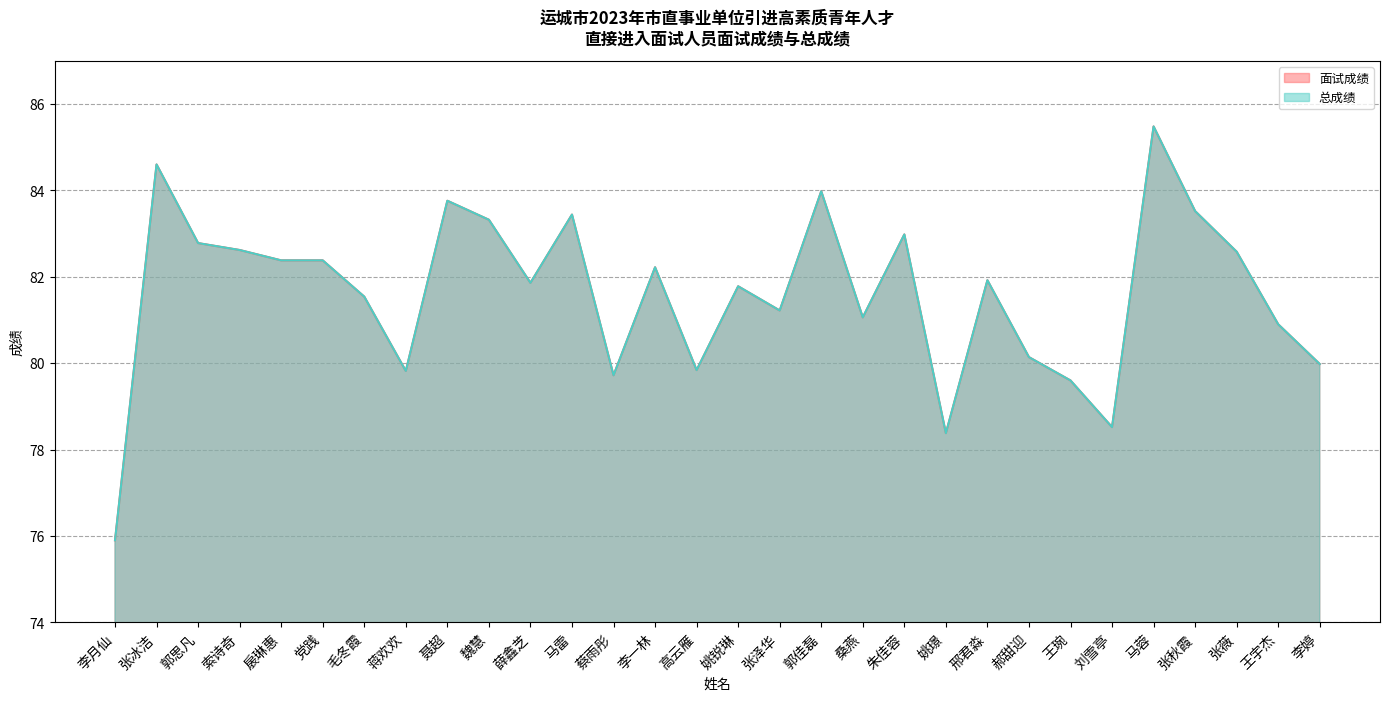

The 面试成绩 series shows 52.0 at 王宇杰. True or false?

False